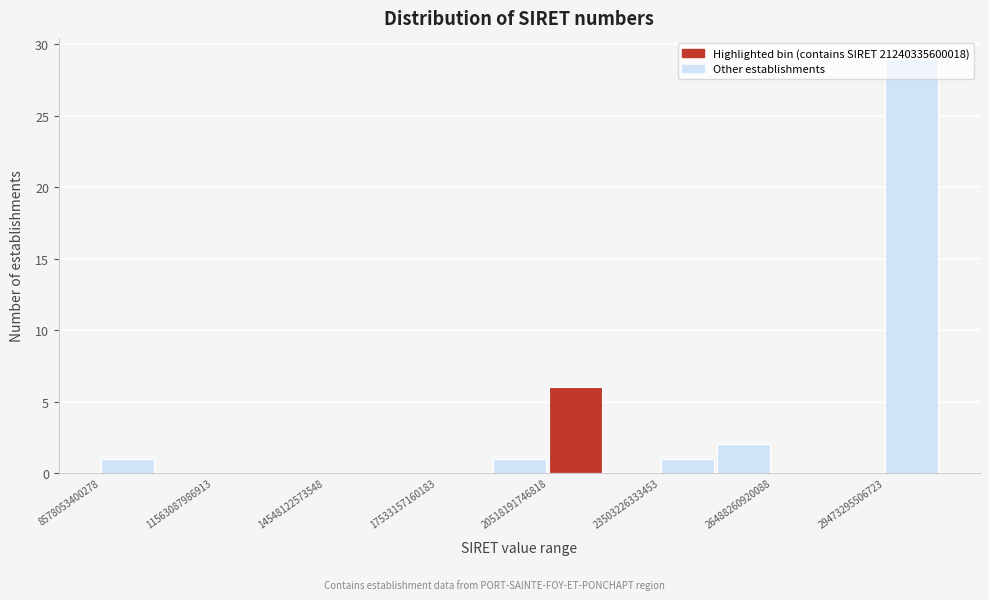

Around what value on the x-axis is the tallest bar? Give the approximate position of its centre, as read against the axis.

30000000000000